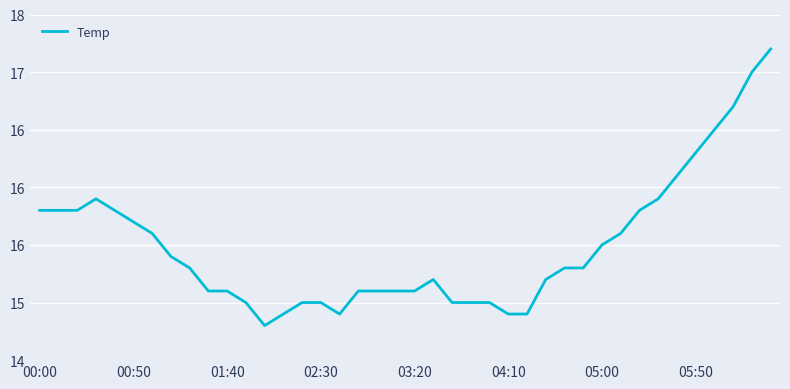

Does the chart display data point markers on the line(s)?

No